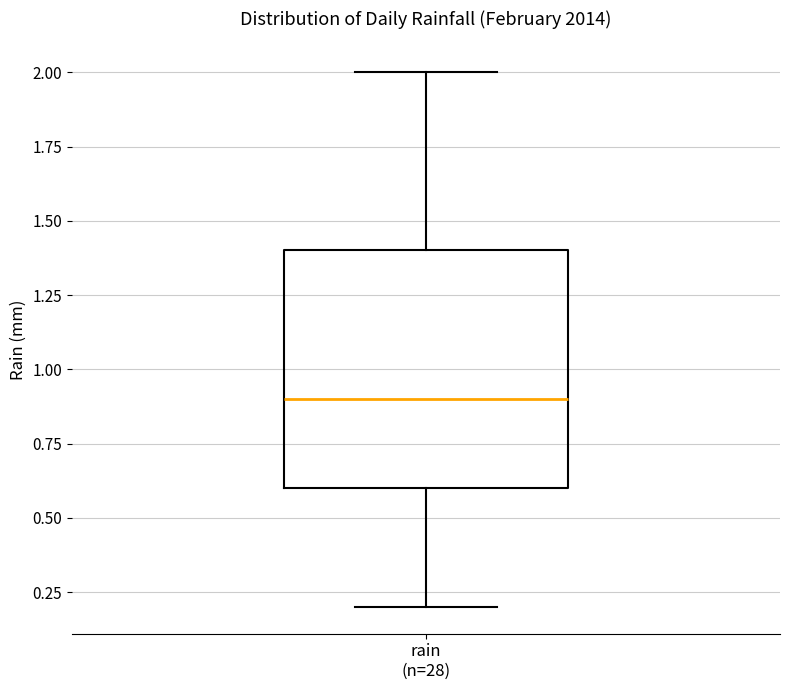

Transcribe this box plot: give where the median line is, the range the box spans, and where the two whiskers end, as read against the y-axis. The values are not printed on the chart, so give them approximately, as read against the axis.

median 0.9, box 0.6 to 1.4, whiskers 0.2 to 2.0